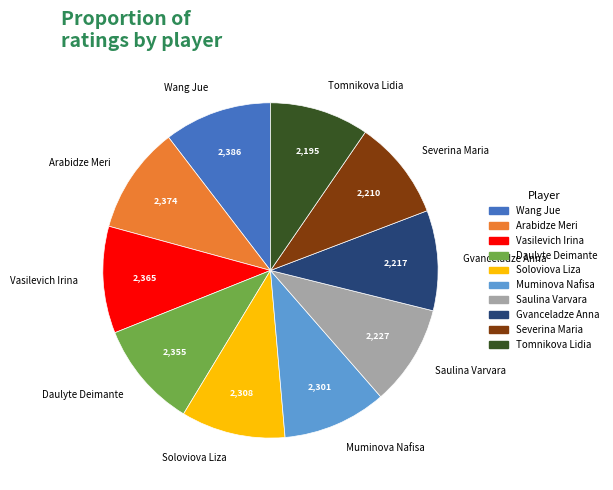

True or false: Wang Jue accounts for 10% of the total.

True